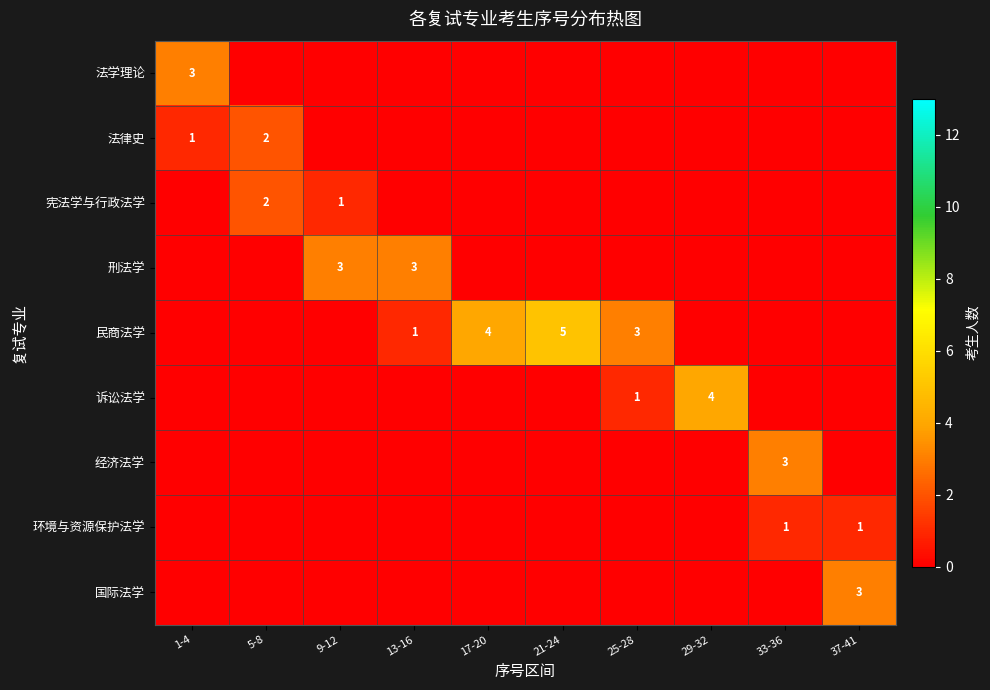

The value of 环境与资源保护法学 at 33-36 is 1. True or false?

True